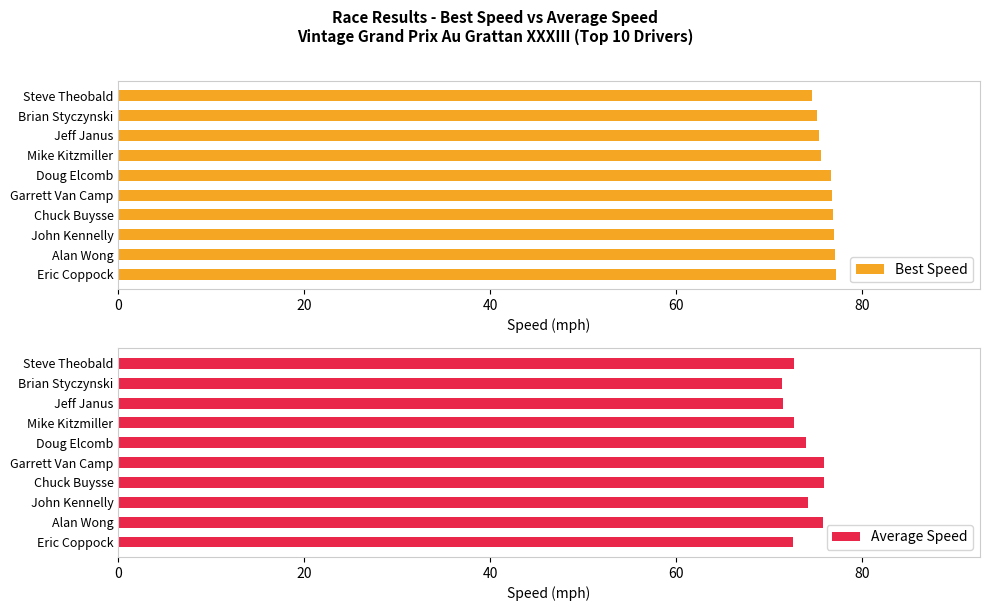

The Best Speed series shows 32.0 at Mike Kitzmiller. True or false?

False